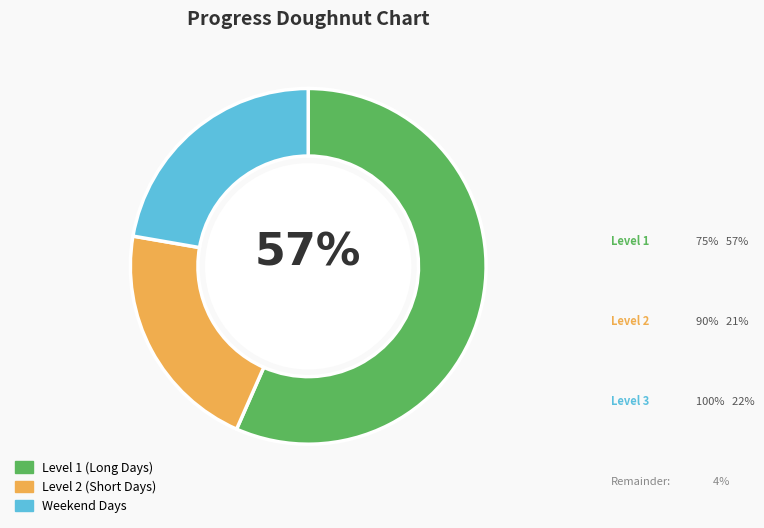

Is the sum of Level 2 (Short Days) and Weekend Days greater than half?

No